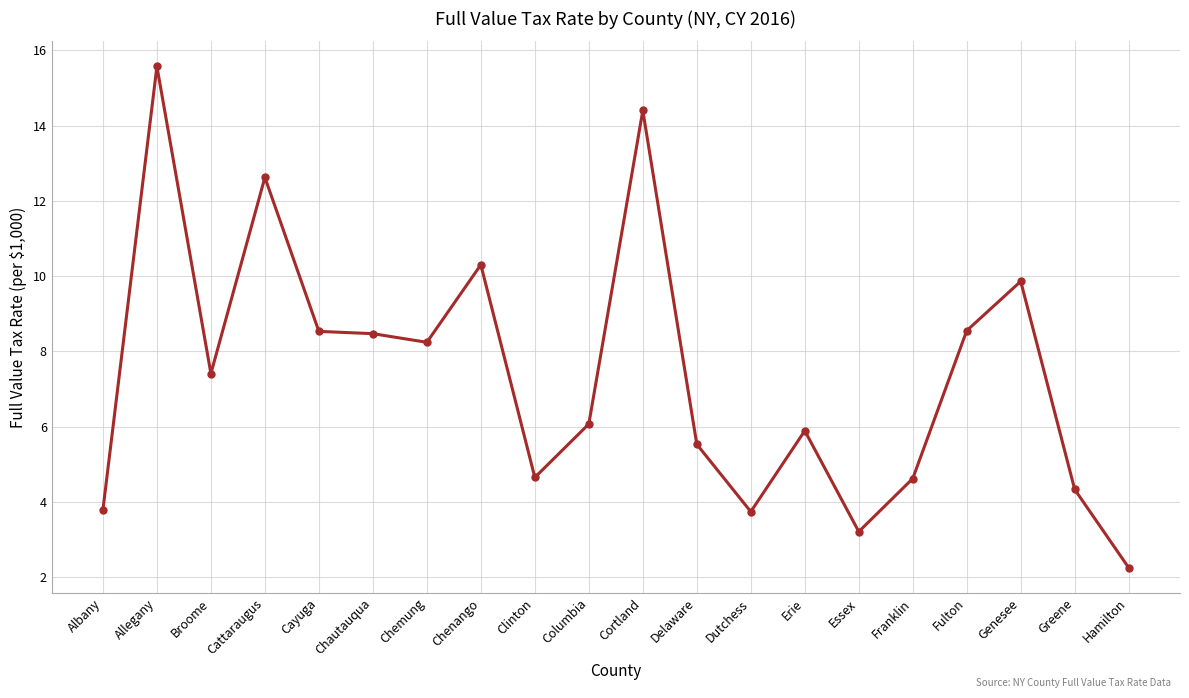

What is the value of the 5th point from the left?

8.5